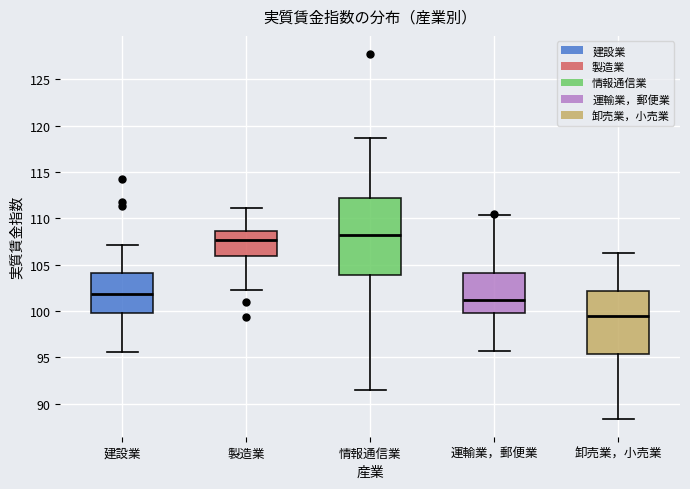

Which box is the tallest, from its lower edge to its upper edge?

情報通信業